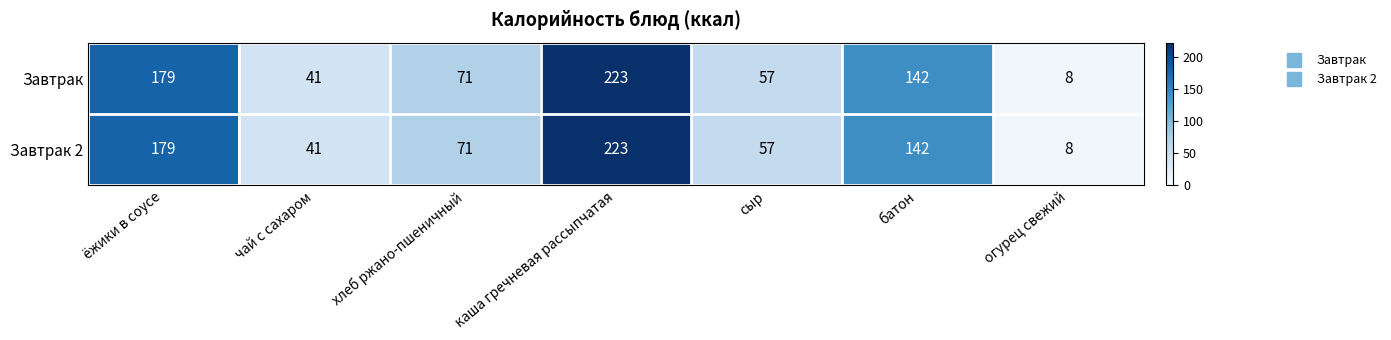

The Завтрак series shows 71 at хлеб ржано-пшеничный. True or false?

True